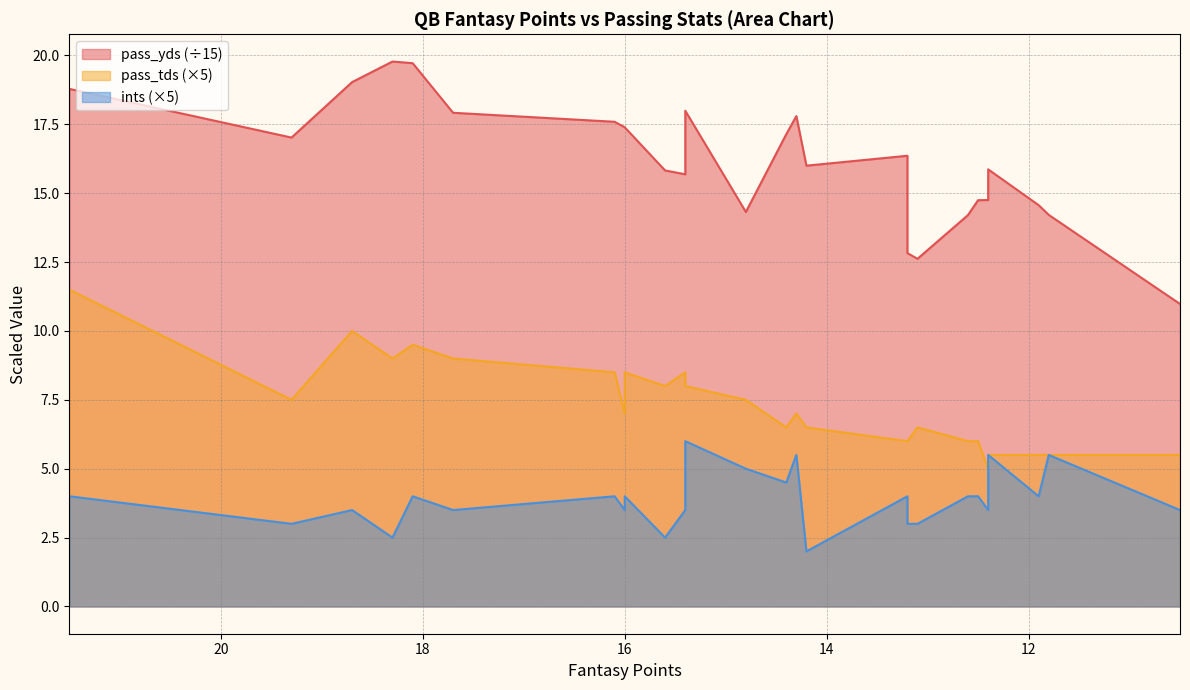

How many interior local valleys does the pass_yds series have?

5